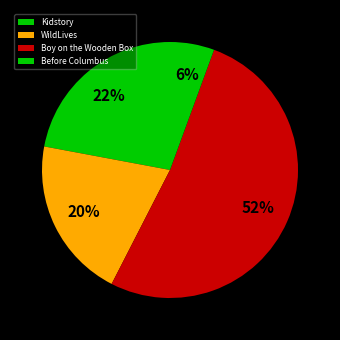

Which category accounts for the majority?

Boy on the Wooden Box